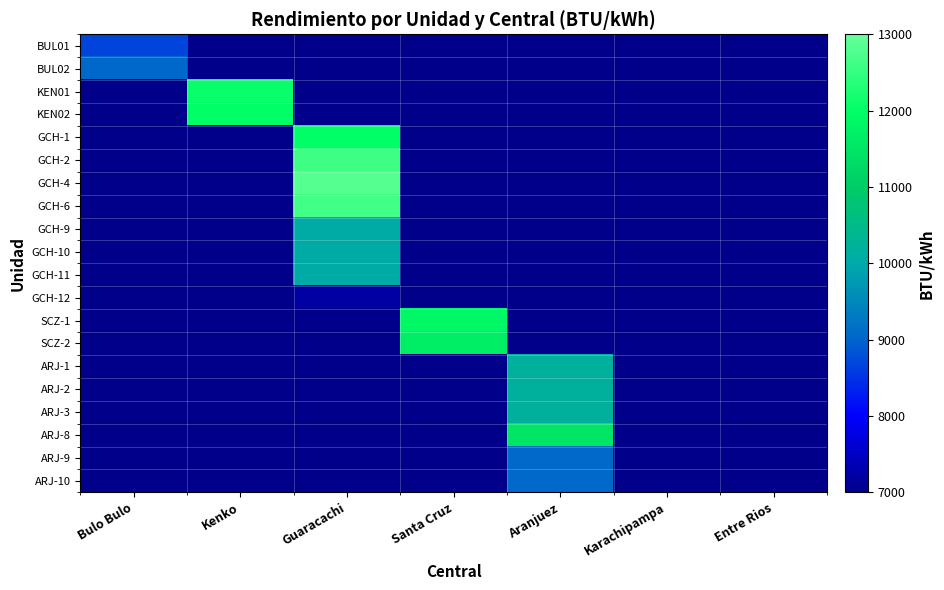

At which category does the chart reach its peak across all series?

Guaracachi